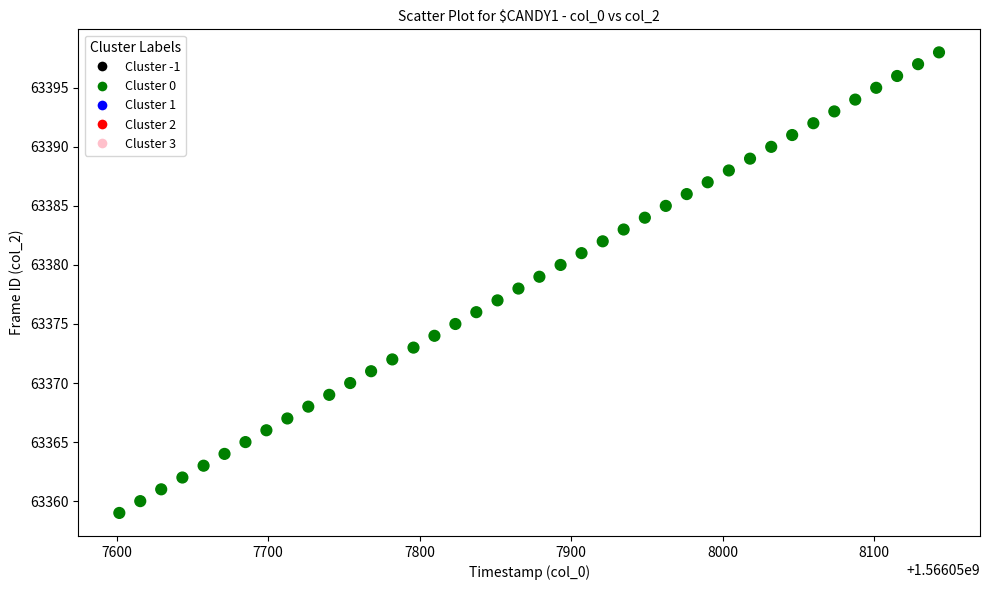

What is the range of Y values (max minus min)?

39